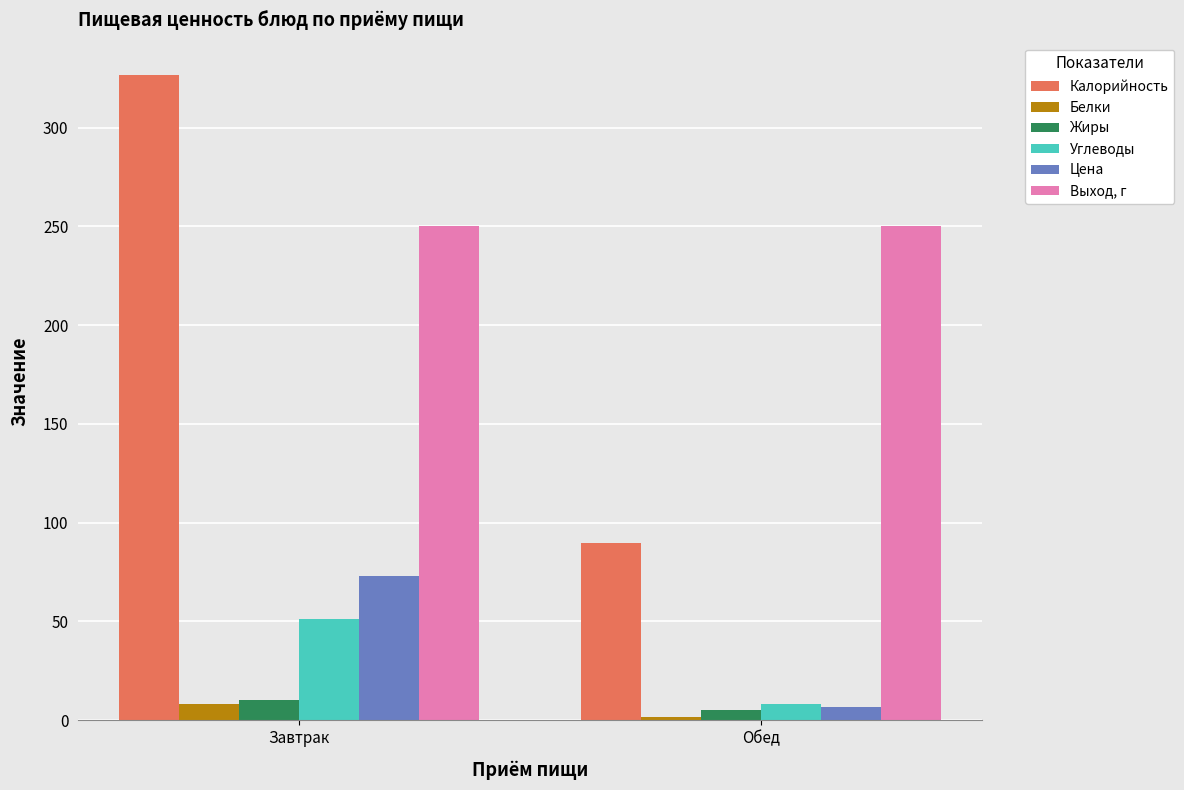

Is it true that Выход, г equals 58.1 at Обед?

False